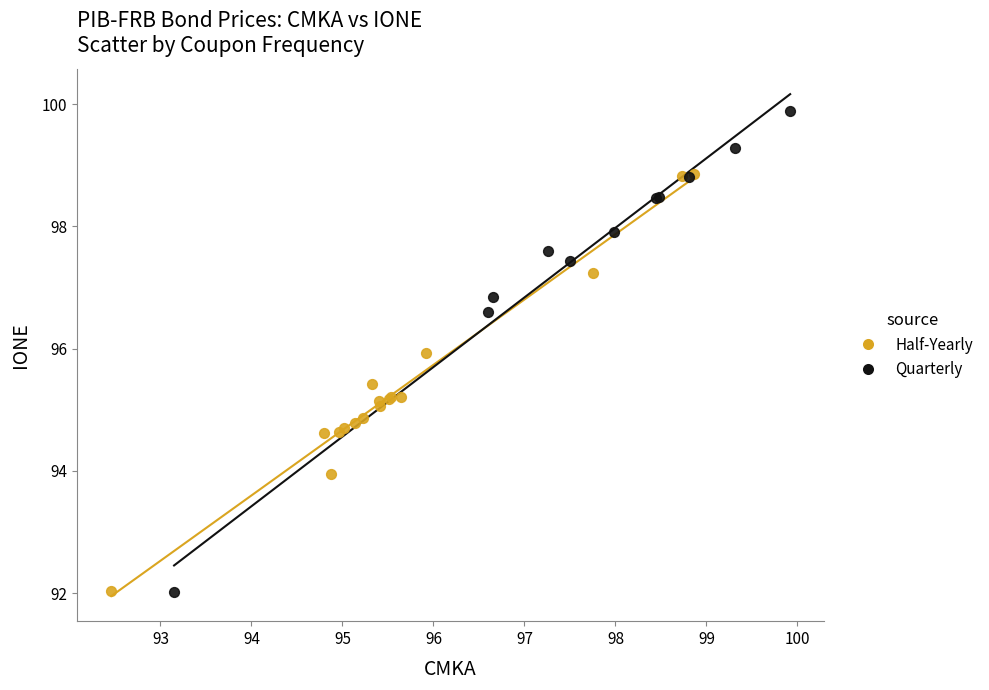

Which series has the largest Y range (max minus min)?

Quarterly